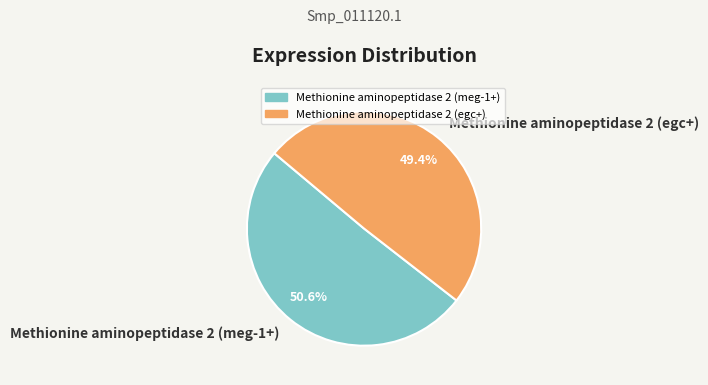

How many slices are in this pie chart?

2